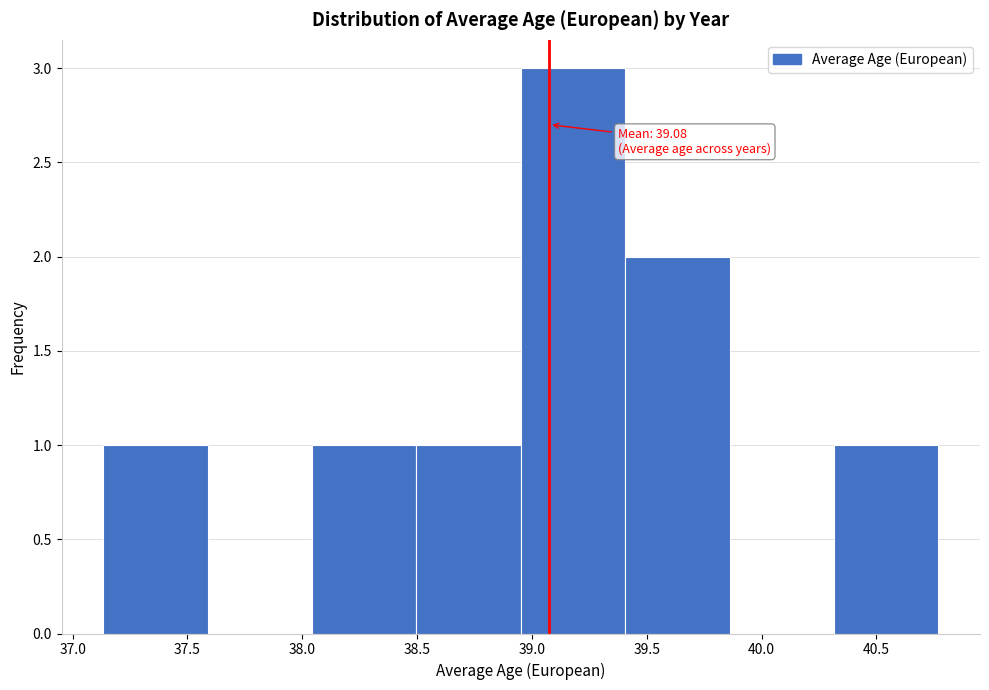

Which range on the x-axis has the tallest bar?

38.95 to 39.40